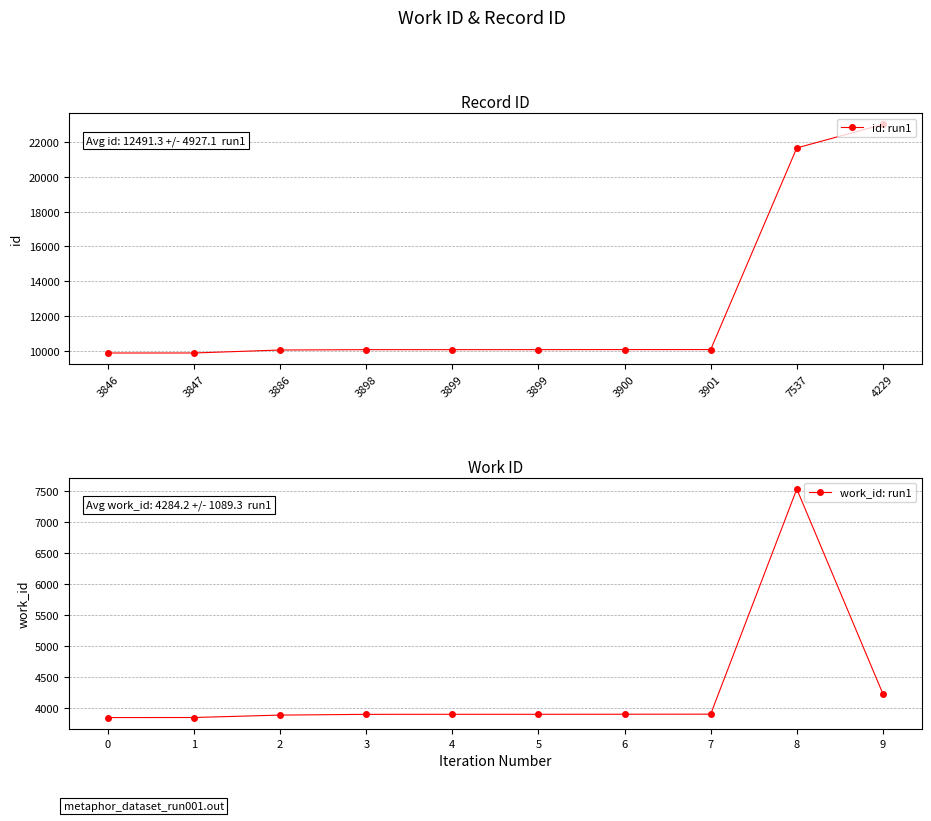

At how many categories does at least one series exceed 17298?

2